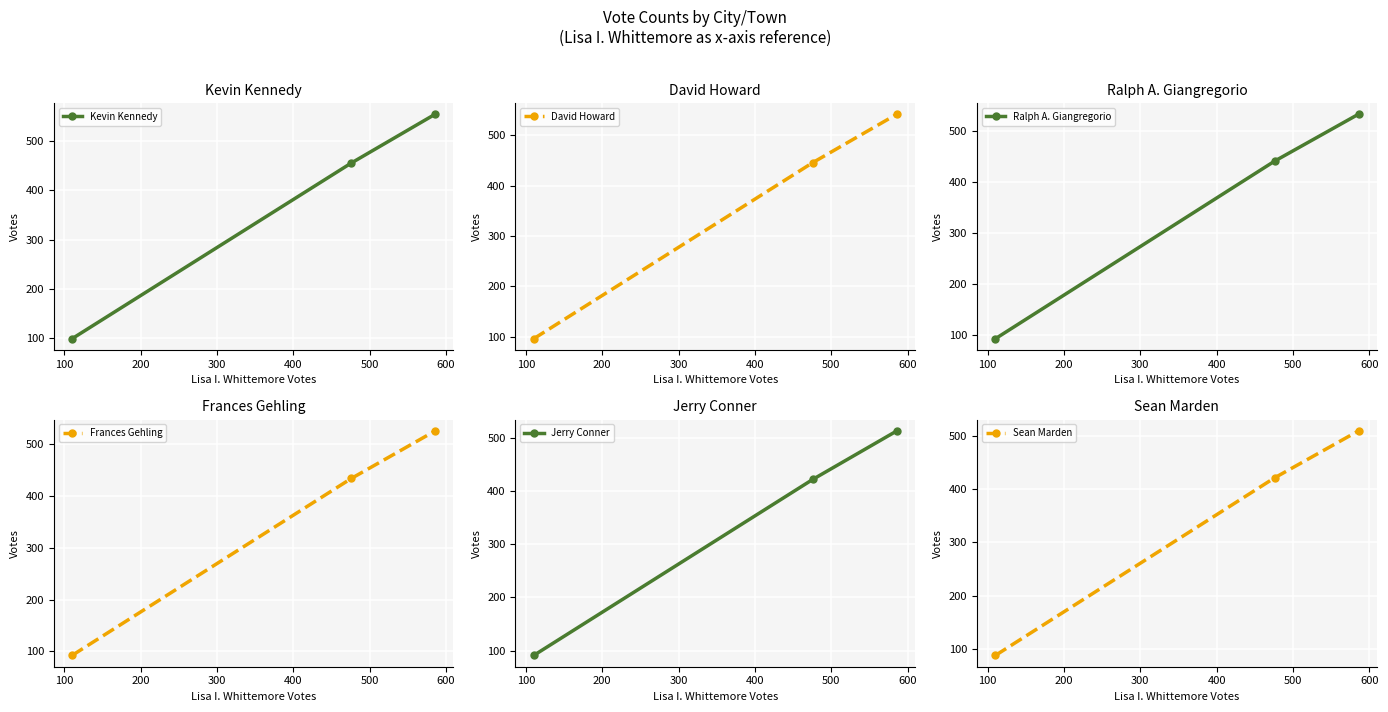

List the series in order of their peak value, highest first.

Kevin Kennedy, David Howard, Ralph A. Giangregorio, Frances Gehling, Jerry Conner, Sean Marden